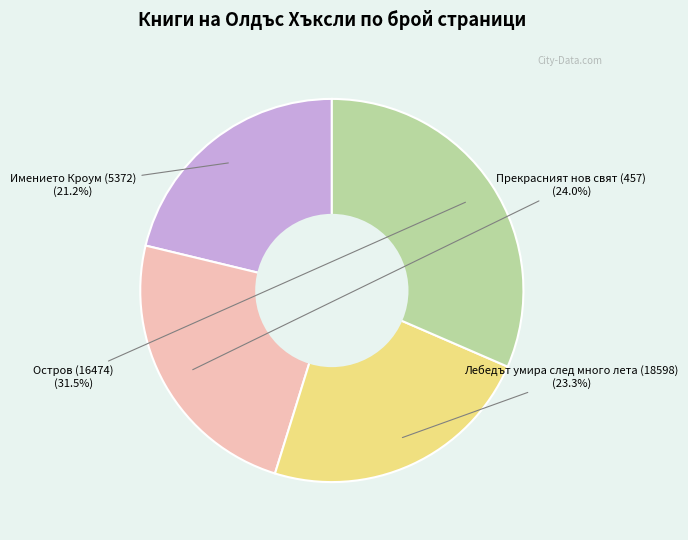

Does any single category account for the majority?

No